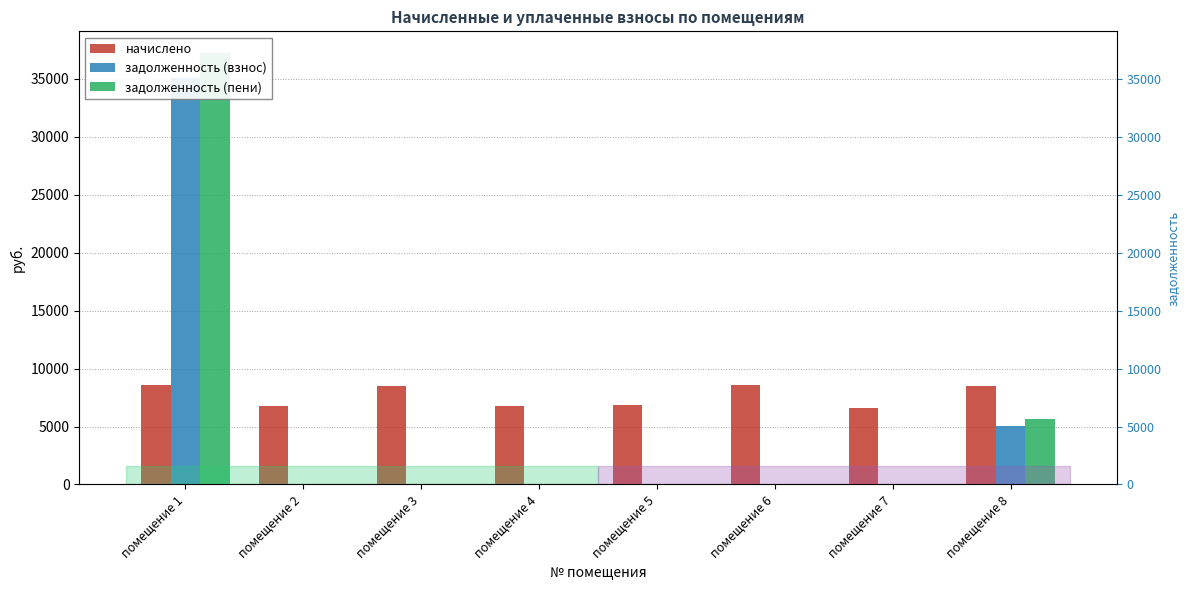

Between помещение 2 and помещение 7, which series saw the biggest shift?

начислено